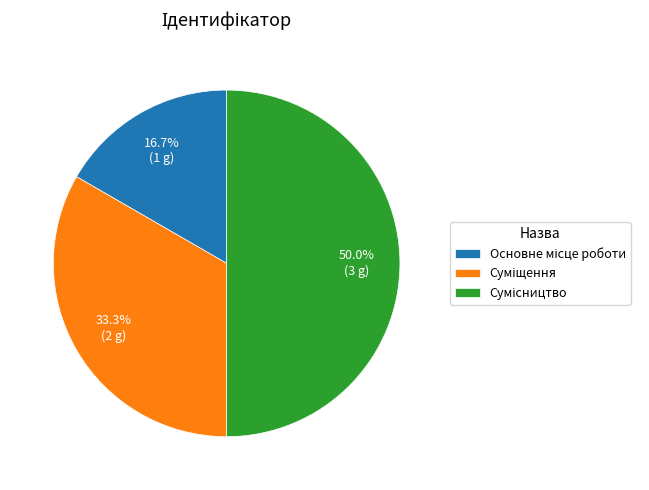

True or false: Суміщення accounts for 33% of the total.

True